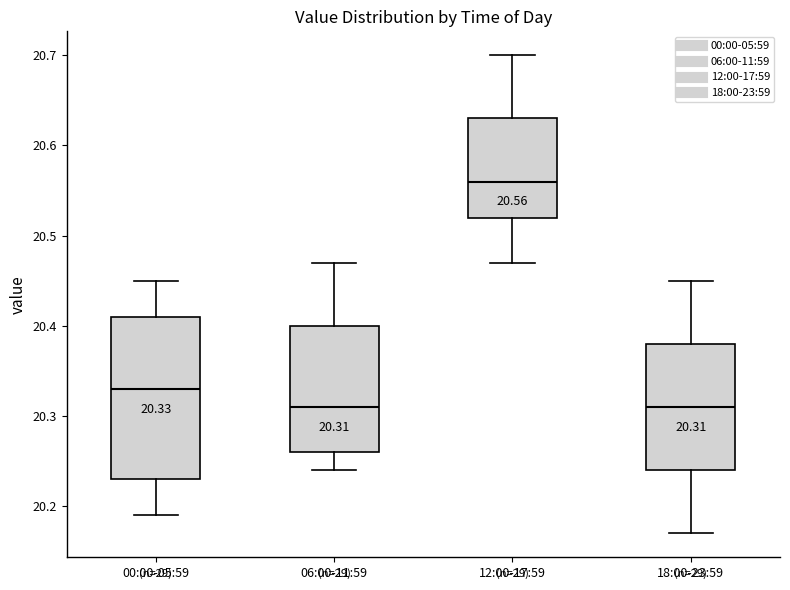

Which box's median line is the highest?

12:00-17:59